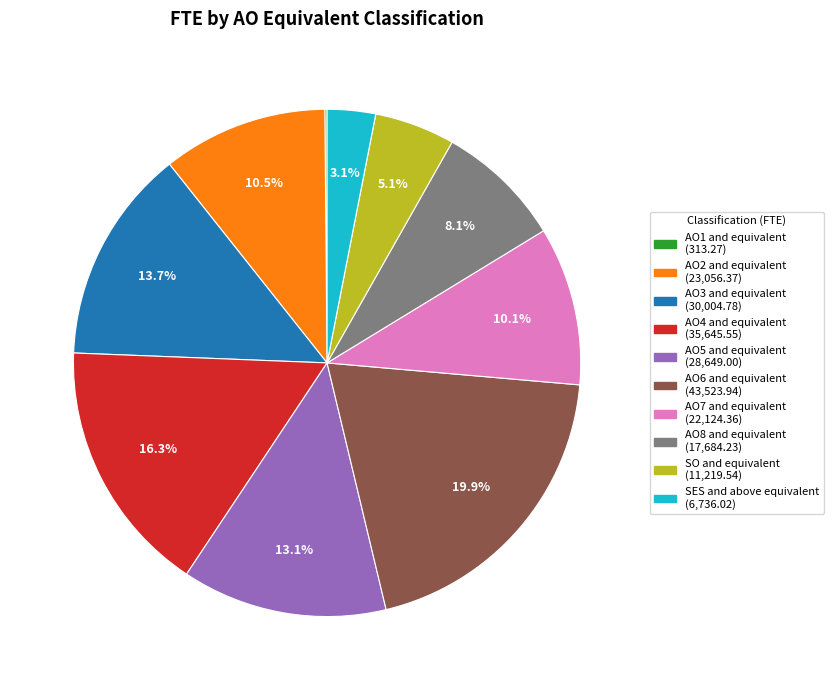

What percentage is NOT represented by AO2 and equivalent?

89.5%